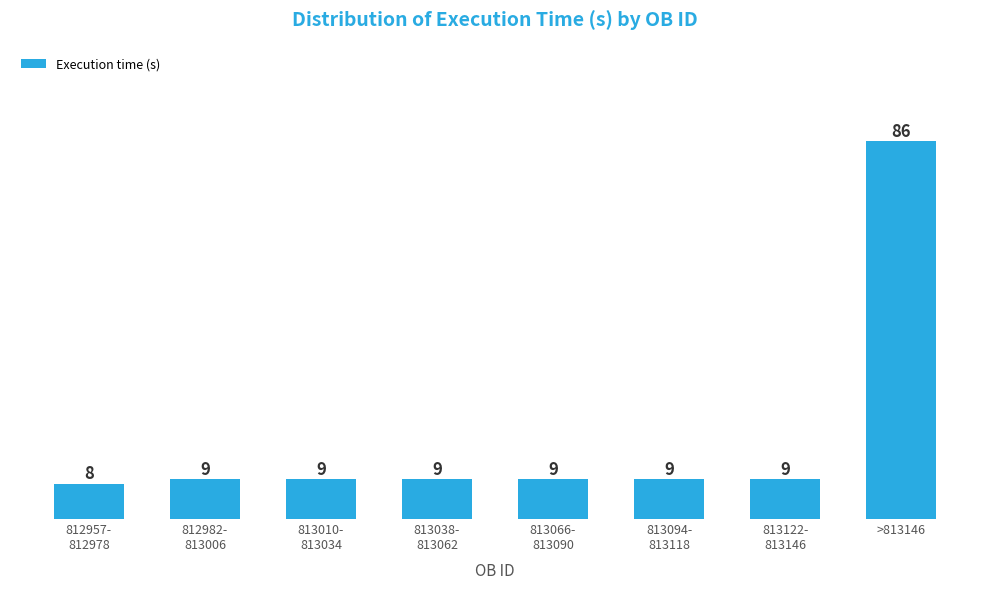

Reading left to right, transcribe all the data shown in this chart.

8	9	9	9	9	9	9	86